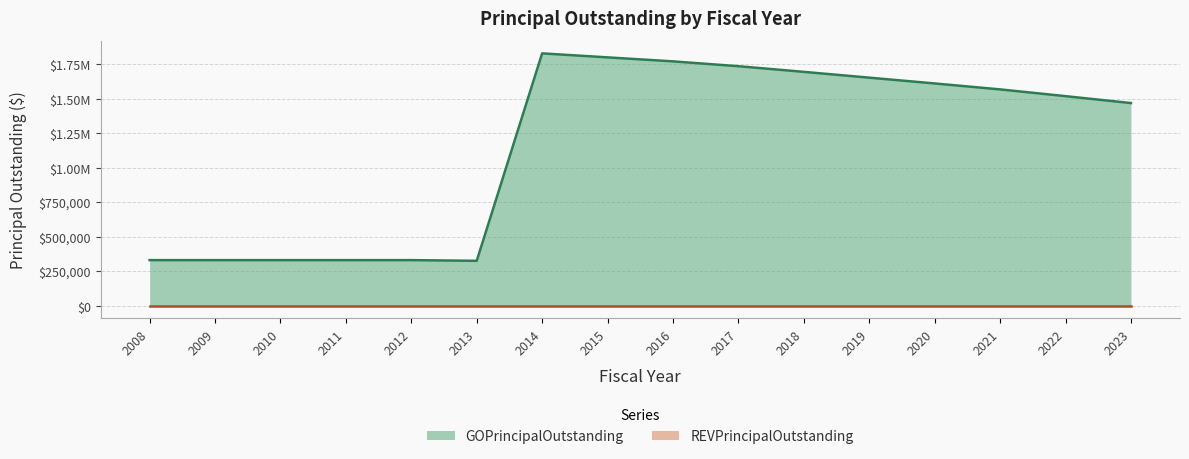

True or false: the data shows 330000 at 2011.

True